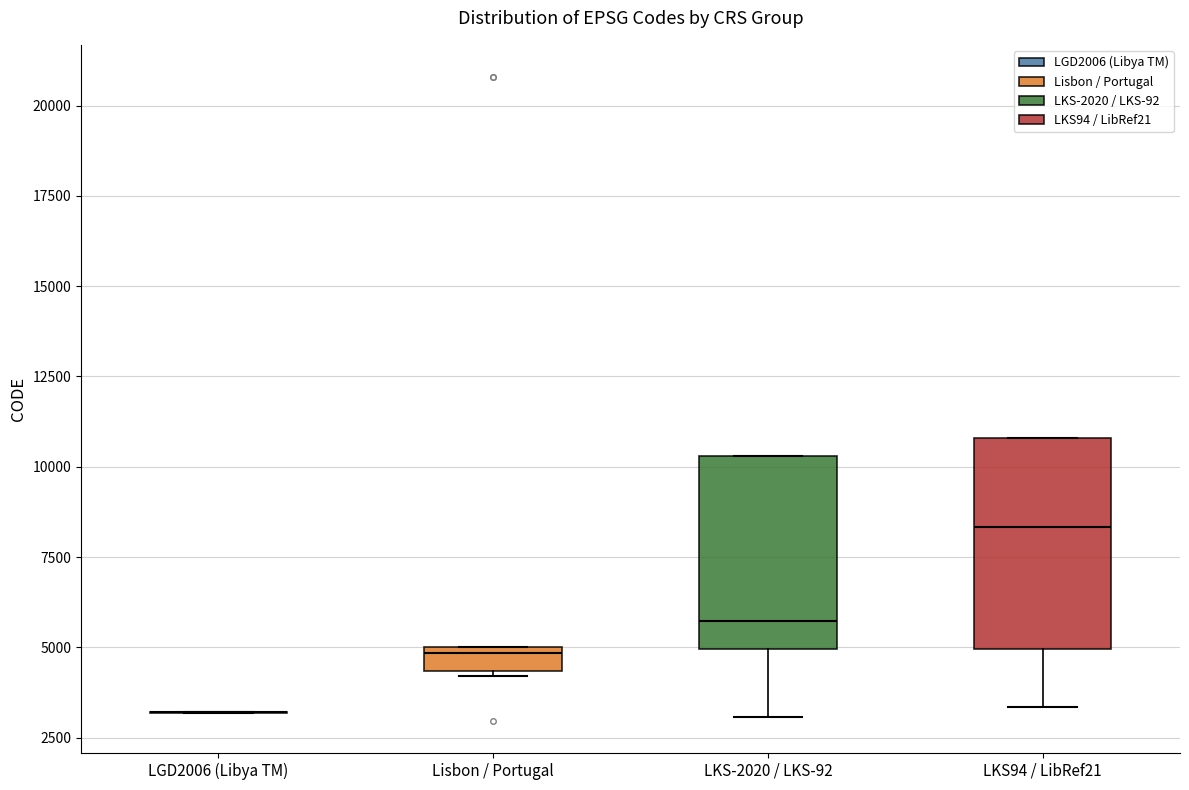

Where is the upper edge of the box for LKS-2020 / LKS-92 on the y-axis? The values are not printed on the chart, so give them approximately, as read against the axis.

10500